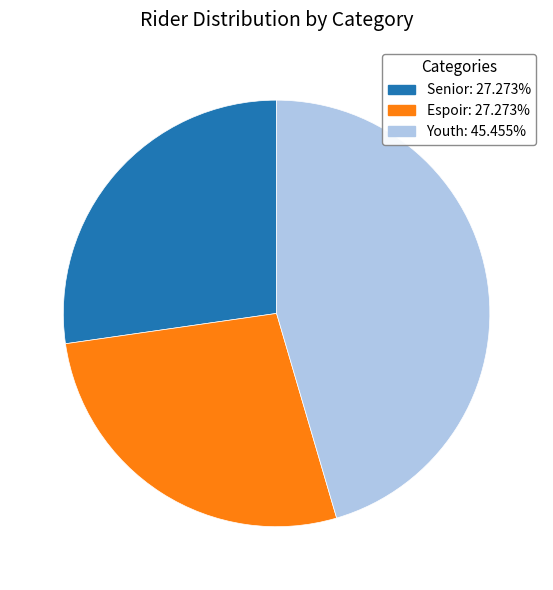

Is there a majority slice in this chart?

No